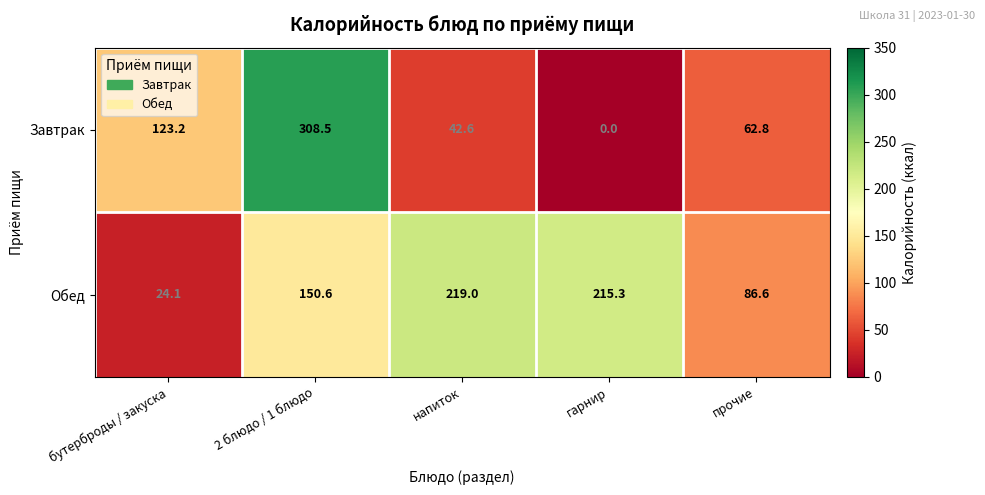

At which category does the chart reach its minimum across all series?

гарнир